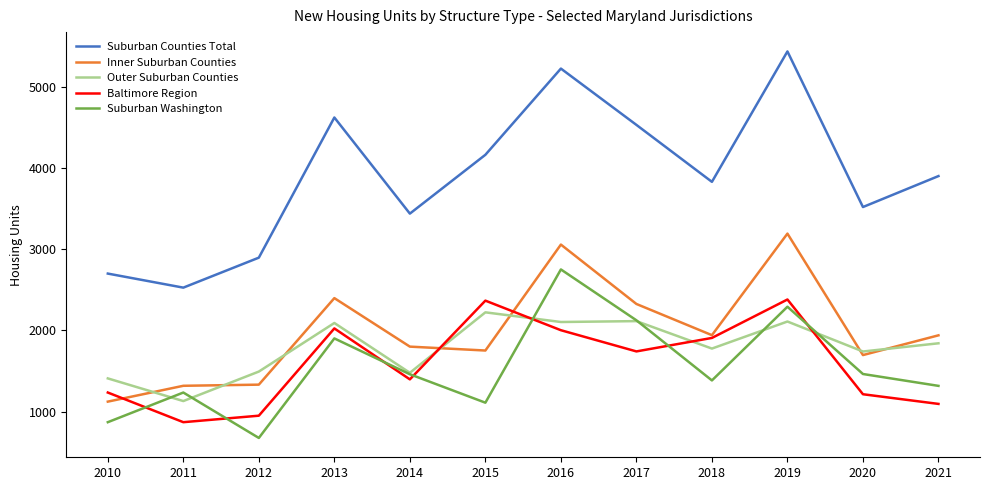

Rank the series by their maximum value, from highest to lowest.

Suburban Counties Total, Inner Suburban Counties, Suburban Washington, Baltimore Region, Outer Suburban Counties